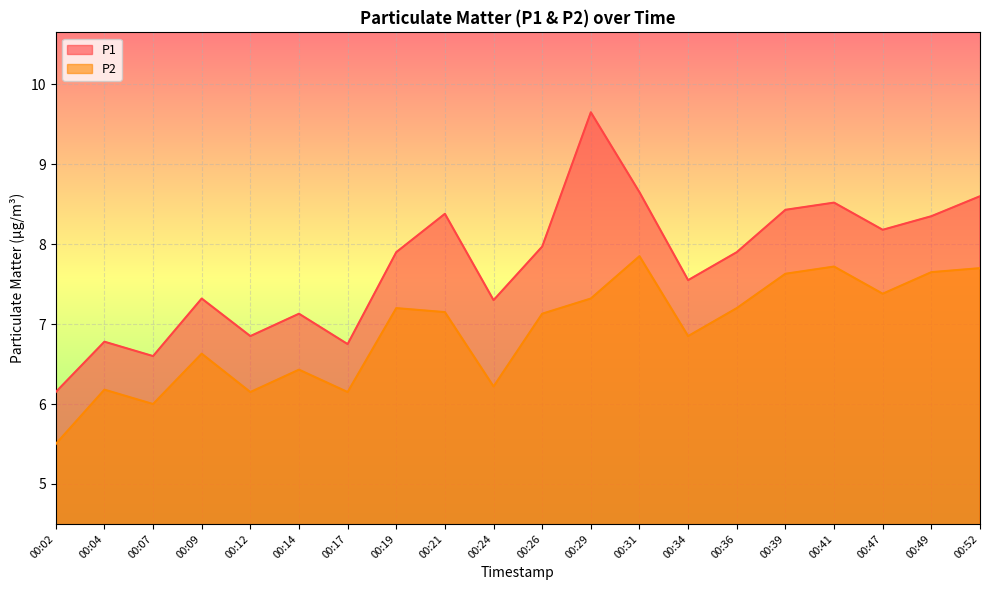

The value of P1 at 00:19 is 7.9. True or false?

True